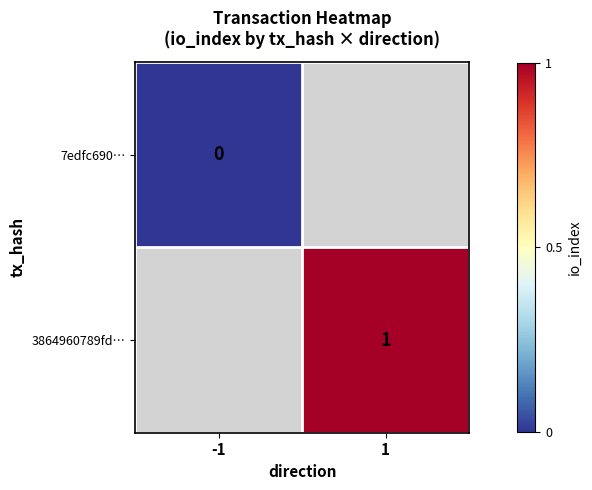

Is the value of 7edfc690… at -1 greater than the value of 3864960789fd… at 1?

No